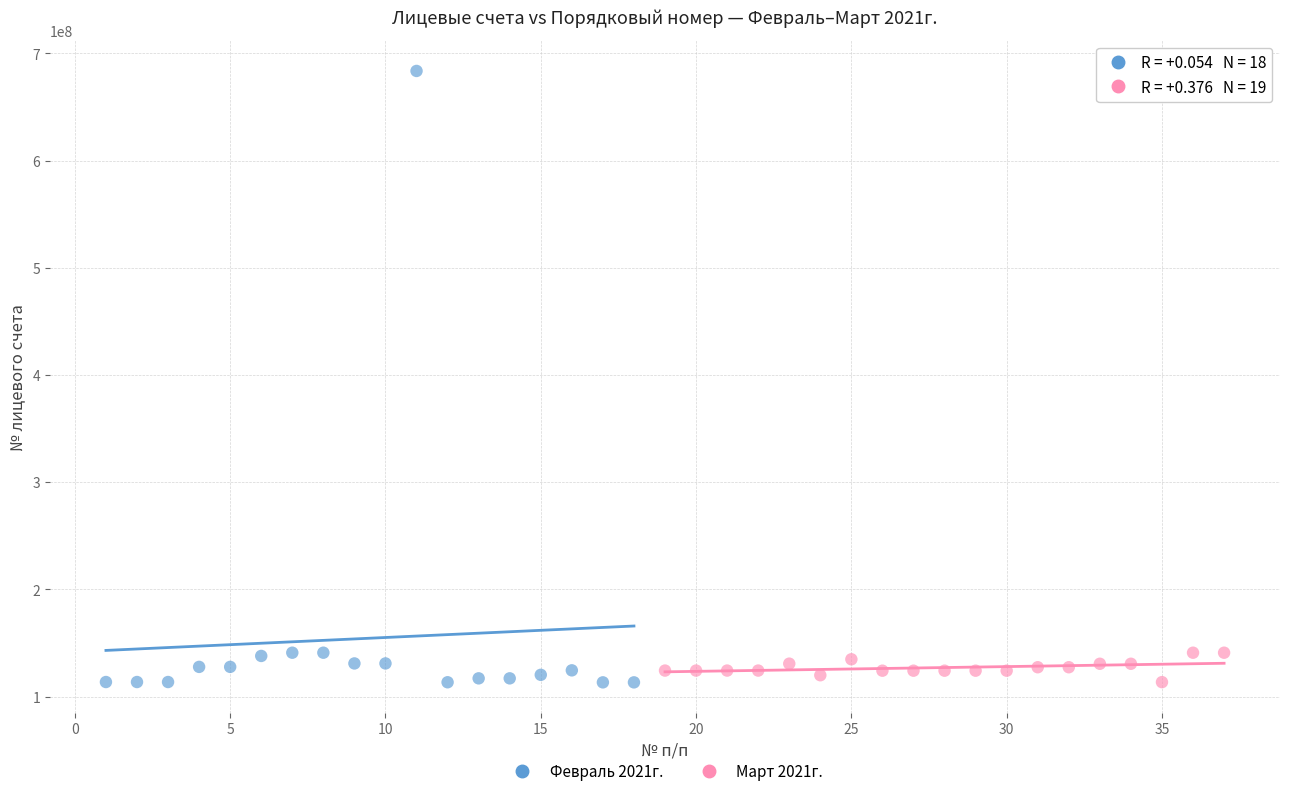

Which series has the widest spread of Y values?

Февраль 2021г.